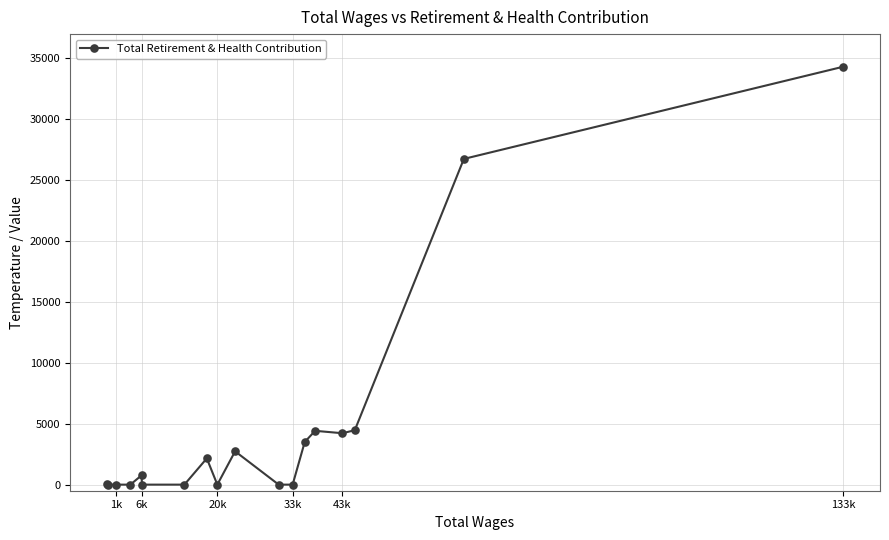

What is the greatest value displayed?

34321